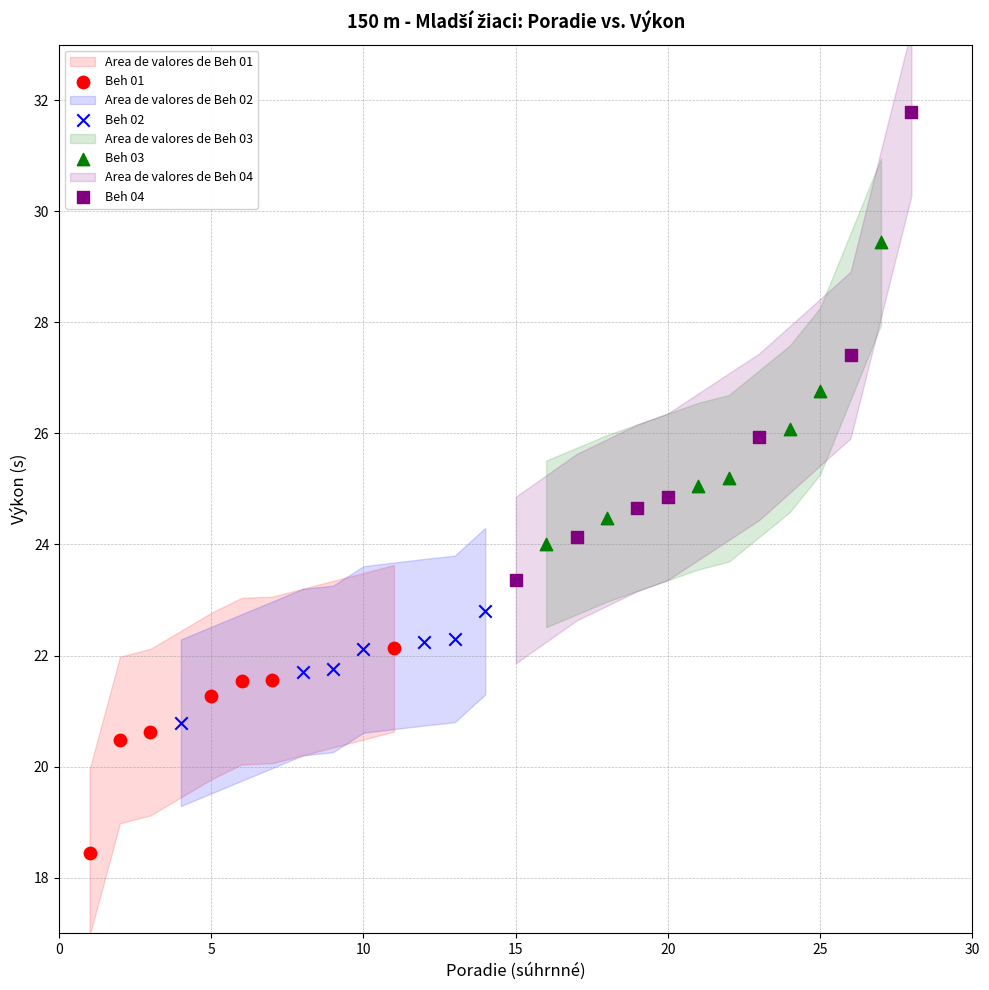

Which series contains the lowest Y value?

Beh 01